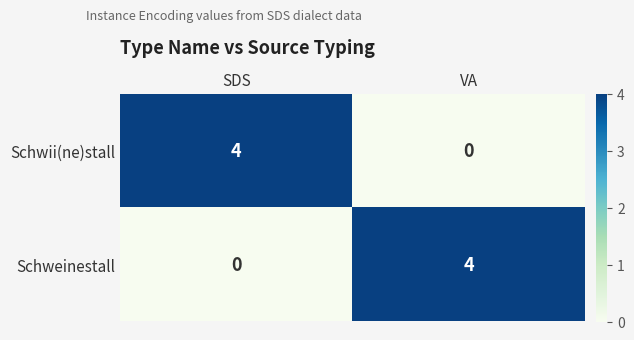

What is the difference between the maximum and minimum values in the Schwii(ne)stall series?

4